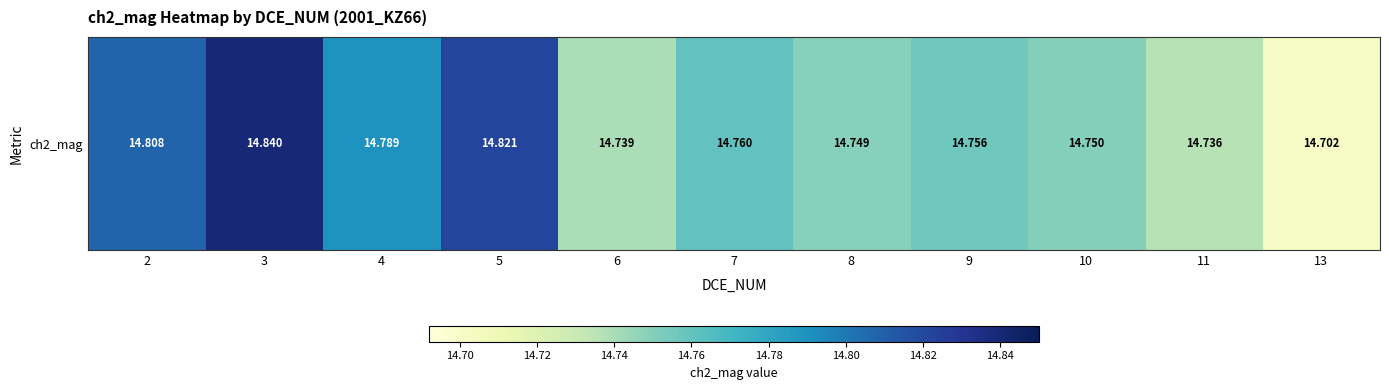

What is the sum of the values at 13 and 3?

29.5